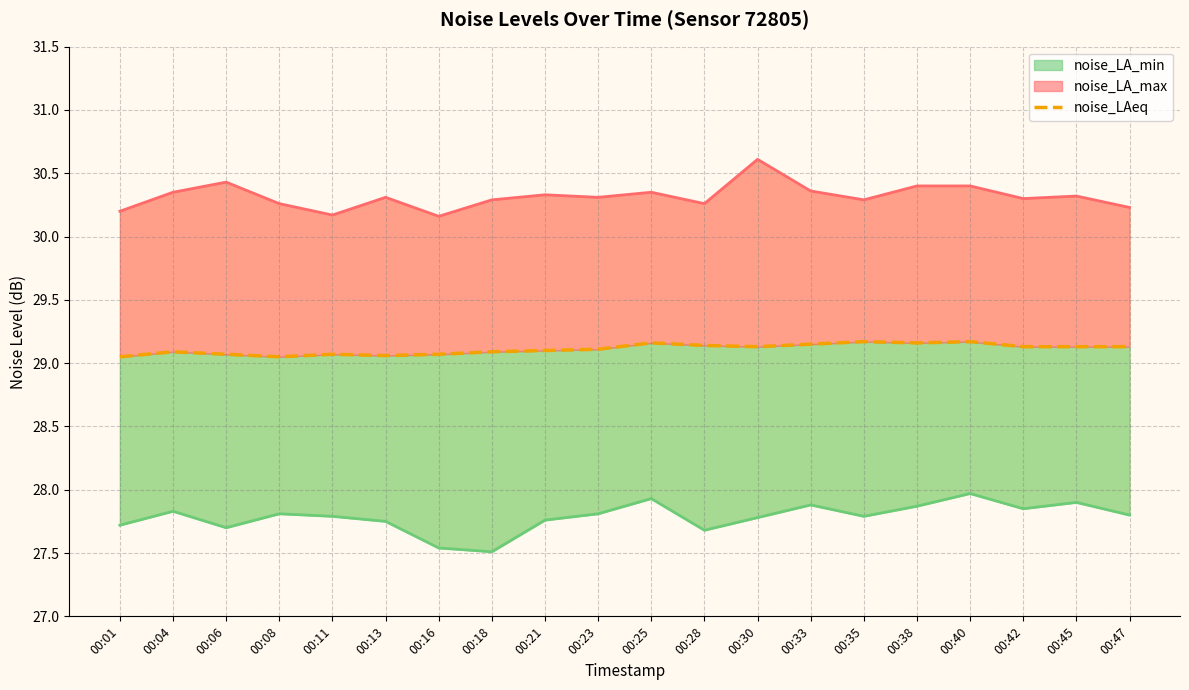

Reading right to left, what are all the values shown in this chart?

noise_LA_max (line): 00:47=30.2	00:45=30.3	00:42=30.3	00:40=30.4	00:38=30.4	00:35=30.3	00:33=30.4	00:30=30.6	00:28=30.3	00:25=30.4	00:23=30.3	00:21=30.3	00:18=30.3	00:16=30.2	00:13=30.3	00:11=30.2	00:08=30.3	00:06=30.4	00:04=30.4	00:01=30.2
noise_LAeq: 00:47=29.1	00:45=29.1	00:42=29.1	00:40=29.2	00:38=29.2	00:35=29.2	00:33=29.1	00:30=29.1	00:28=29.1	00:25=29.2	00:23=29.1	00:21=29.1	00:18=29.1	00:16=29.1	00:13=29.1	00:11=29.1	00:08=29.1	00:06=29.1	00:04=29.1	00:01=29.1
noise_LA_min (line): 00:47=27.8	00:45=27.9	00:42=27.9	00:40=28.0	00:38=27.9	00:35=27.8	00:33=27.9	00:30=27.8	00:28=27.7	00:25=27.9	00:23=27.8	00:21=27.8	00:18=27.5	00:16=27.5	00:13=27.8	00:11=27.8	00:08=27.8	00:06=27.7	00:04=27.8	00:01=27.7